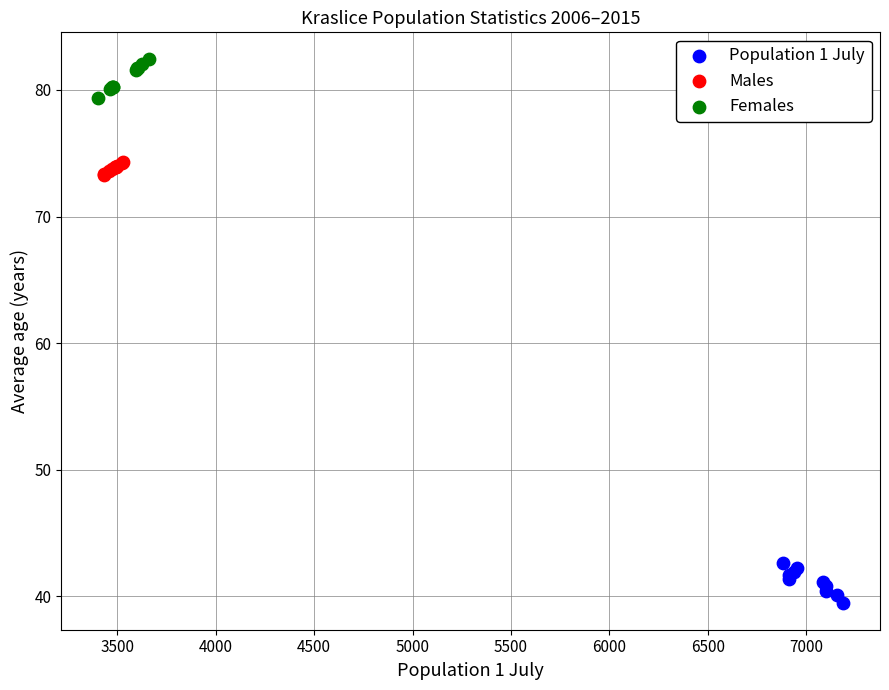

What are all the series names shown in the legend?

Population 1 July, Males, Females